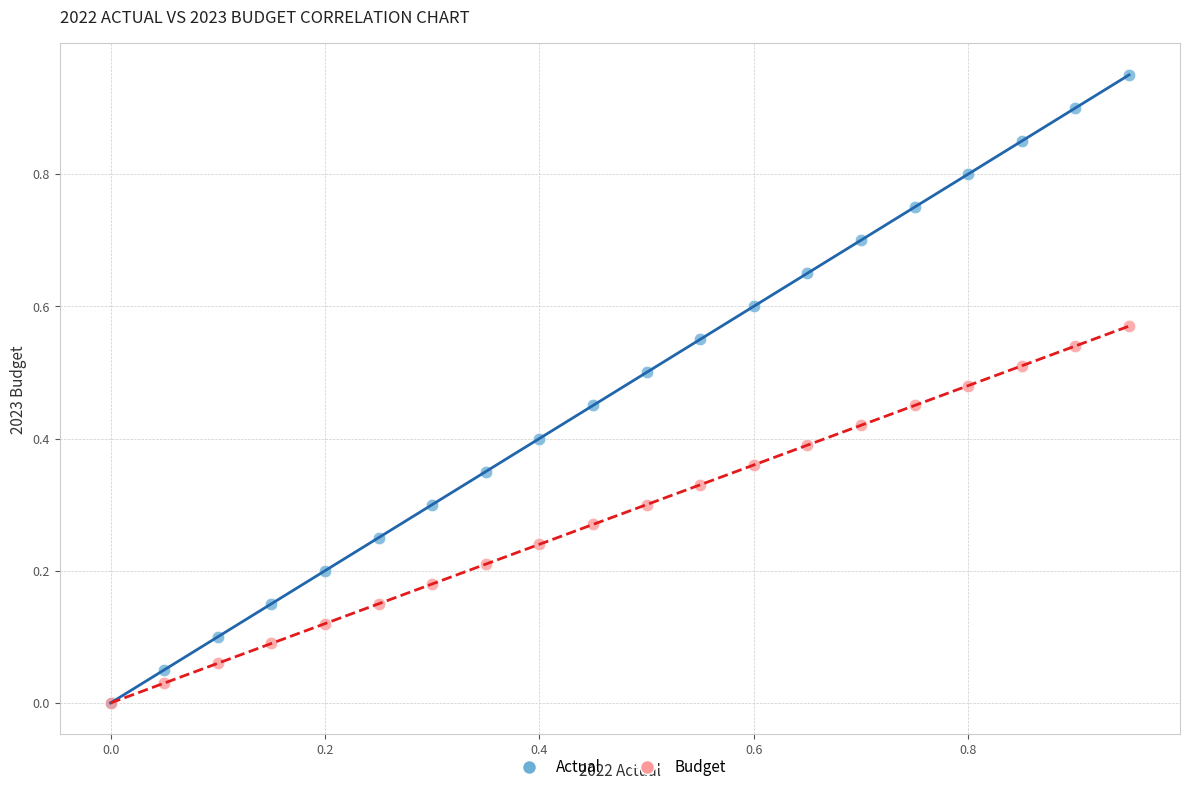

What are all the series names shown in the legend?

Actual, Budget